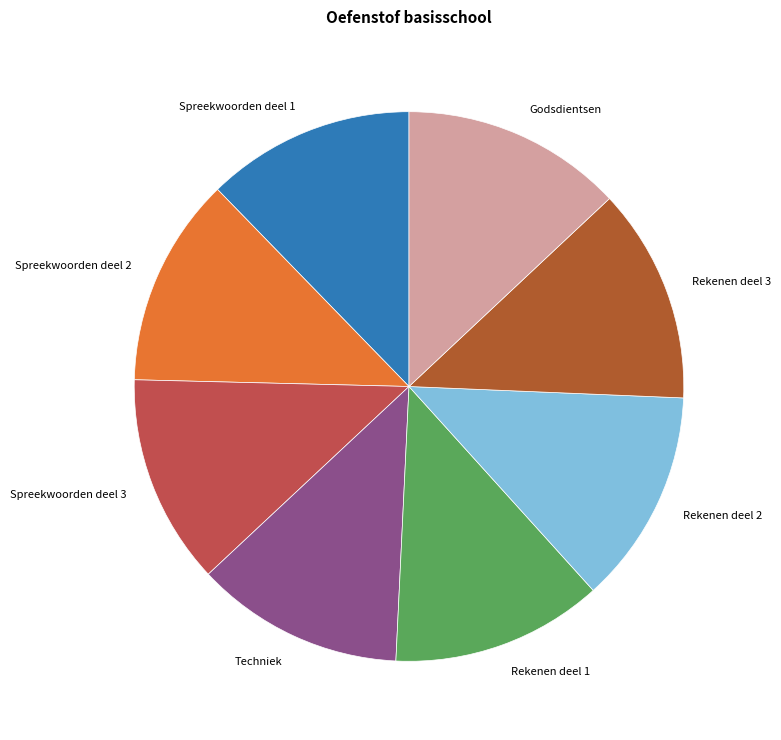

Is it true that Spreekwoorden deel 3 is 12% of the pie?

True